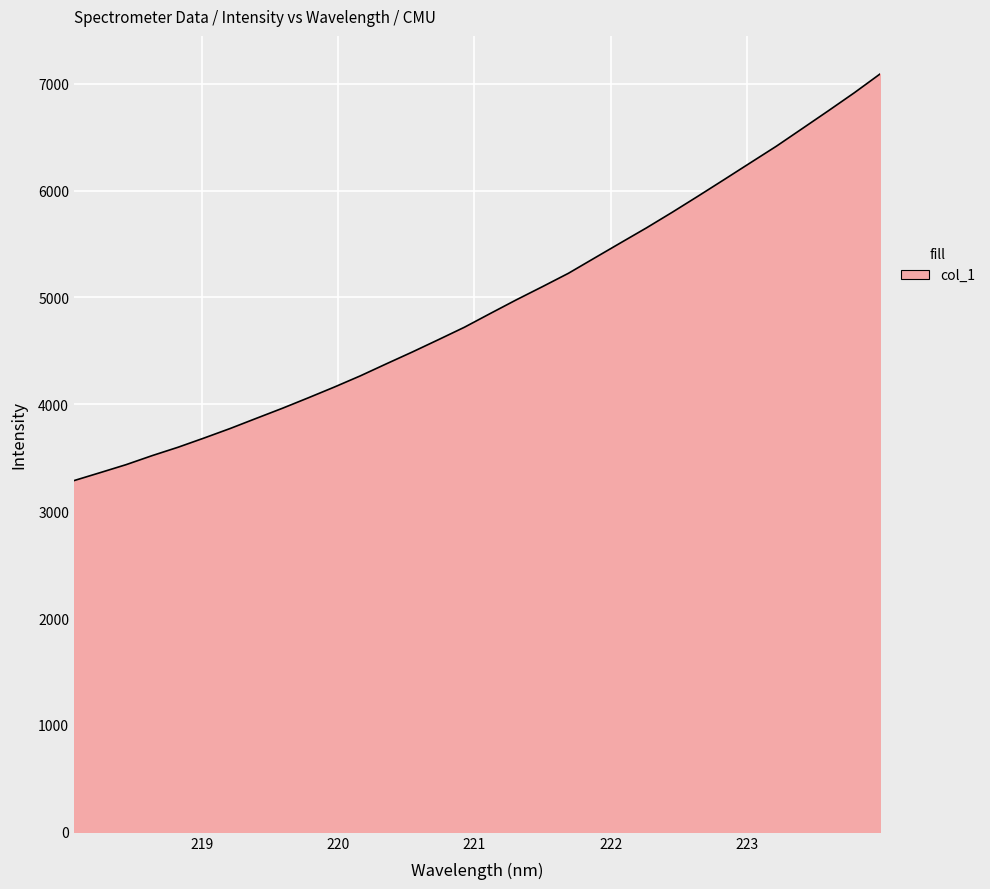

What is the difference between the maximum and minimum values?

3806.6